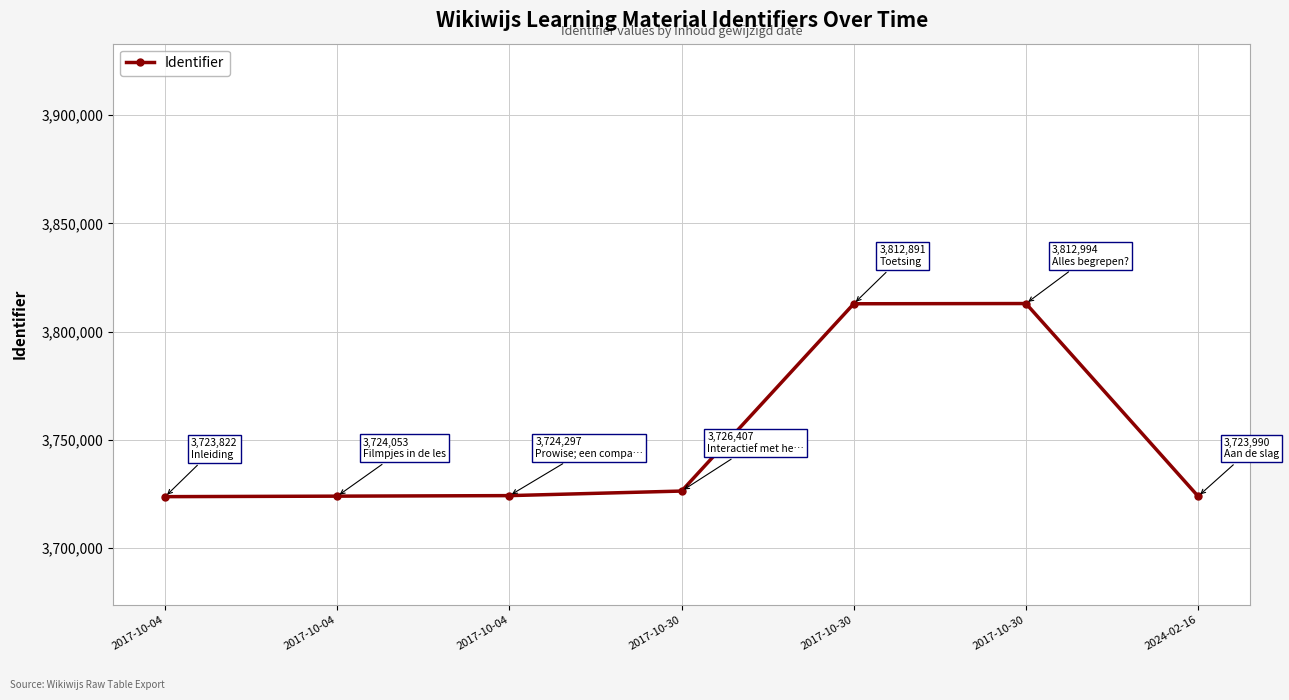

At which category does the chart reach its minimum across all series?

2017-10-04